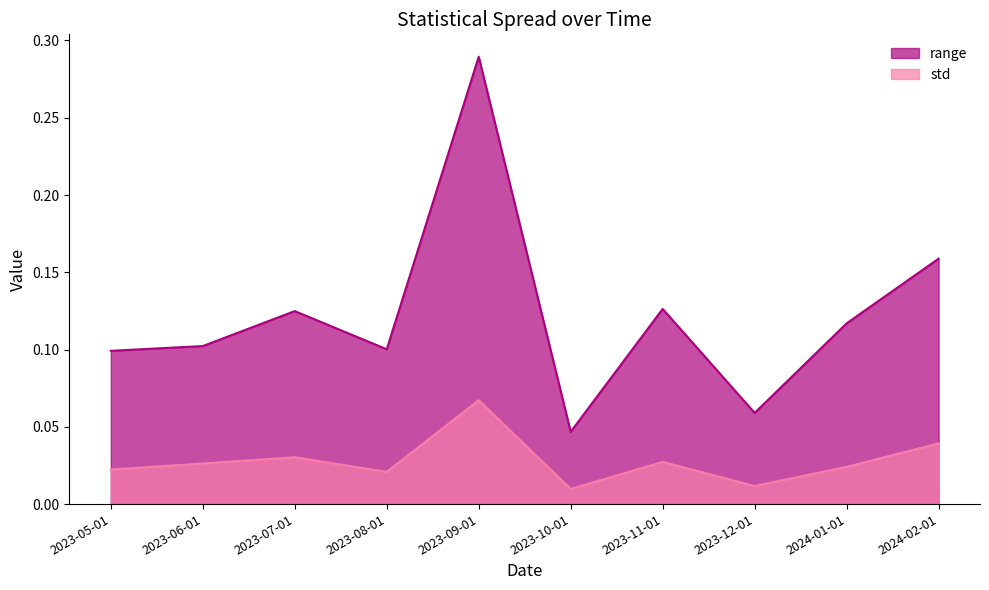

Is it true that range equals 0.1 at 2023-07-01?

True